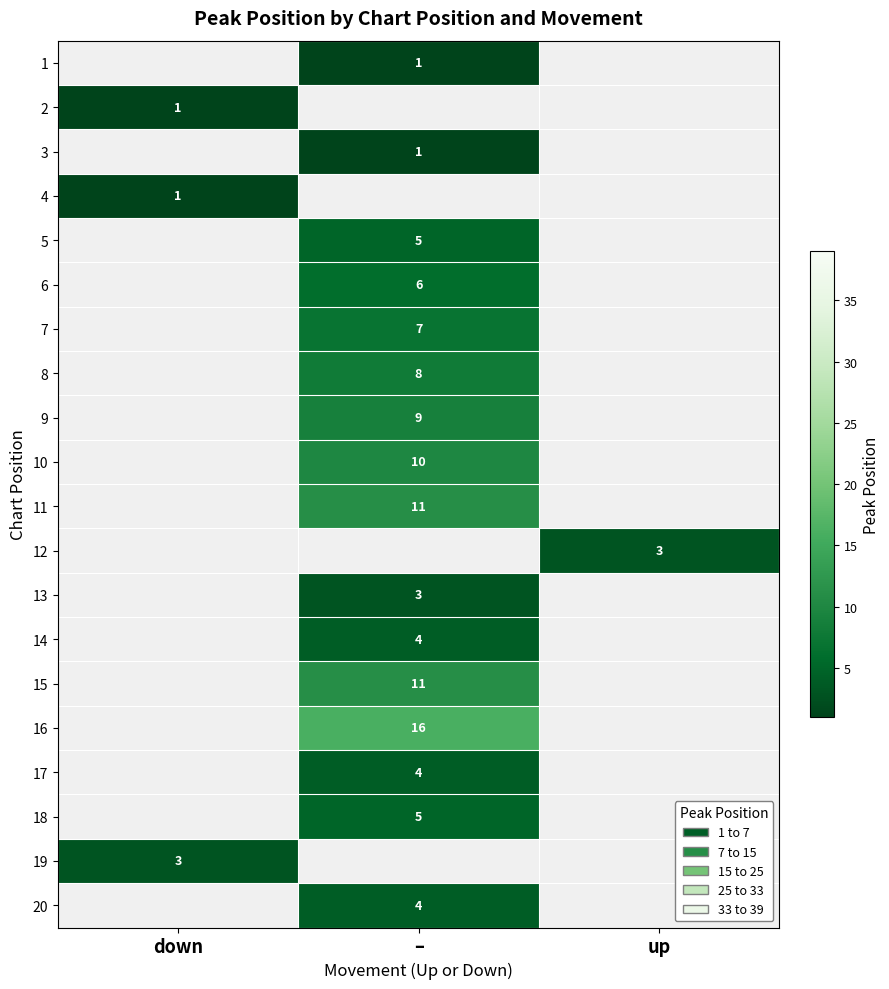

Which category has the lowest value across all series?

–